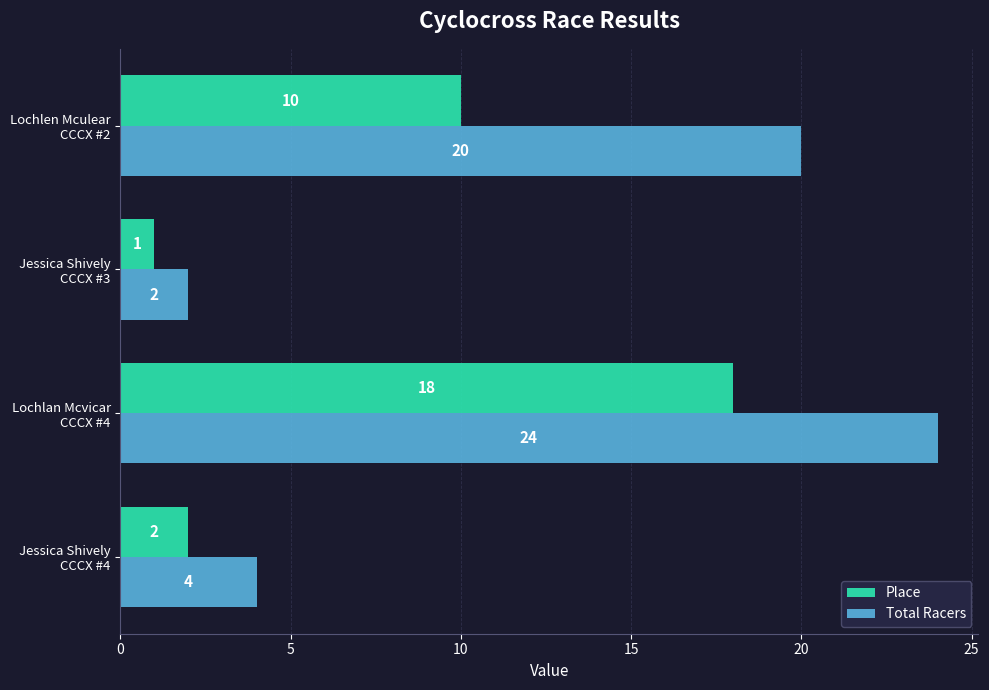

What is the minimum value shown in the chart?

1